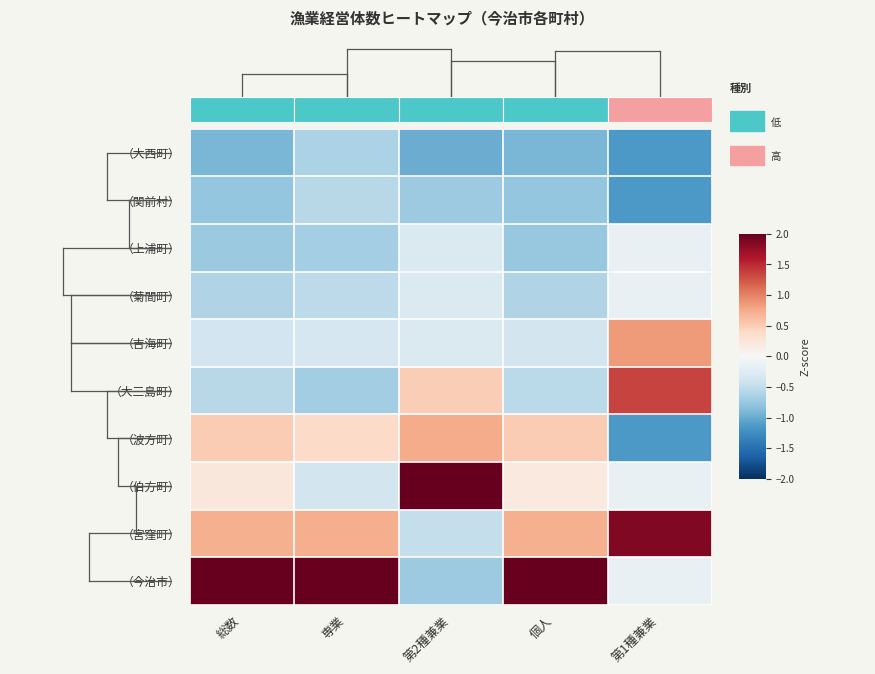

Reading left to right, list all the values displayed in this chart.

（大西町）: 総数=-0.9	専業=-0.6	第2種兼業=-1.0	個人=-0.9	第1種兼業=-1.1
（関前村）: 総数=-0.8	専業=-0.6	第2種兼業=-0.7	個人=-0.8	第1種兼業=-1.1
（上浦町）: 総数=-0.7	専業=-0.7	第2種兼業=-0.3	個人=-0.8	第1種兼業=-0.1
（菊間町）: 総数=-0.6	専業=-0.5	第2種兼業=-0.3	個人=-0.6	第1種兼業=-0.1
（吉海町）: 総数=-0.4	専業=-0.3	第2種兼業=-0.3	個人=-0.4	第1種兼業=0.8
（大三島町）: 総数=-0.5	専業=-0.7	第2種兼業=0.5	個人=-0.5	第1種兼業=1.3
（波方町）: 総数=0.5	専業=0.4	第2種兼業=0.7	個人=0.5	第1種兼業=-1.1
（伯方町）: 総数=0.2	専業=-0.4	第2種兼業=2.6	個人=0.2	第1種兼業=-0.1
（宮窪町）: 総数=0.7	専業=0.7	第2種兼業=-0.5	個人=0.7	第1種兼業=1.8
（今治市）: 総数=2.5	専業=2.7	第2種兼業=-0.7	個人=2.5	第1種兼業=-0.1